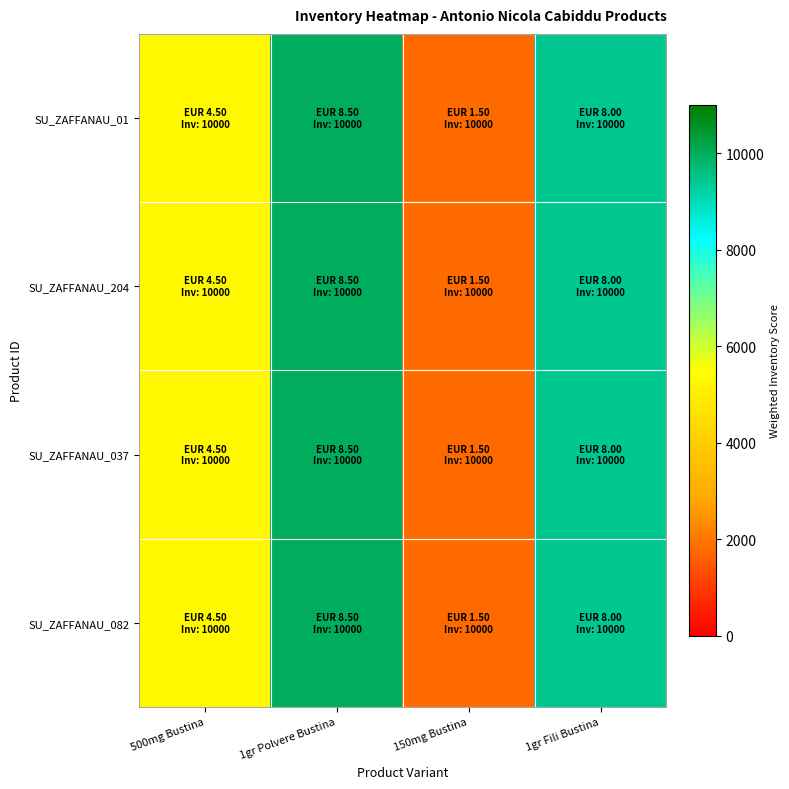

Reading left to right, list all the values displayed in this chart.

SU_ZAFFANAU_01: 500mg Bustina=5294.1	1gr Polvere Bustina=10000.0	150mg Bustina=1764.7	1gr Fili Bustina=9411.8
SU_ZAFFANAU_204: 500mg Bustina=5294.1	1gr Polvere Bustina=10000.0	150mg Bustina=1764.7	1gr Fili Bustina=9411.8
SU_ZAFFANAU_037: 500mg Bustina=5294.1	1gr Polvere Bustina=10000.0	150mg Bustina=1764.7	1gr Fili Bustina=9411.8
SU_ZAFFANAU_082: 500mg Bustina=5294.1	1gr Polvere Bustina=10000.0	150mg Bustina=1764.7	1gr Fili Bustina=9411.8